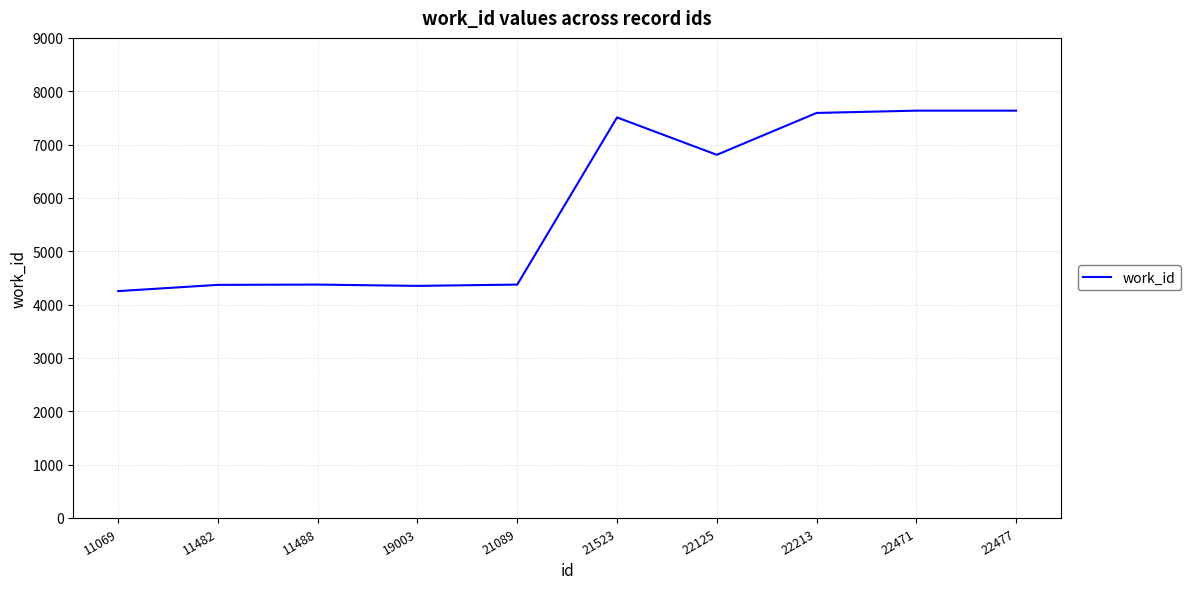

Where is the data nearest to the value 5944?

22125